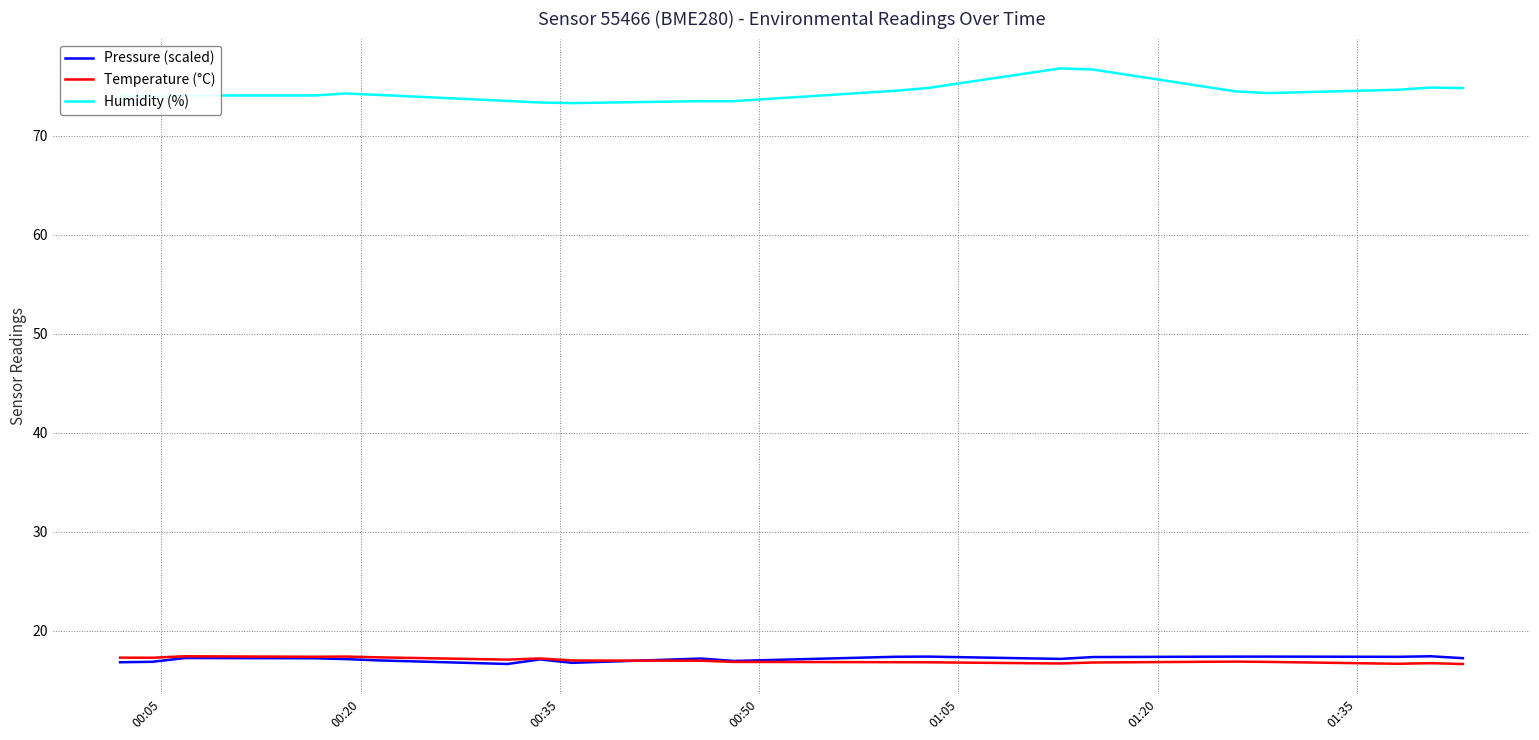

What are all the series names shown in the legend?

Pressure (scaled), Temperature (°C), Humidity (%)